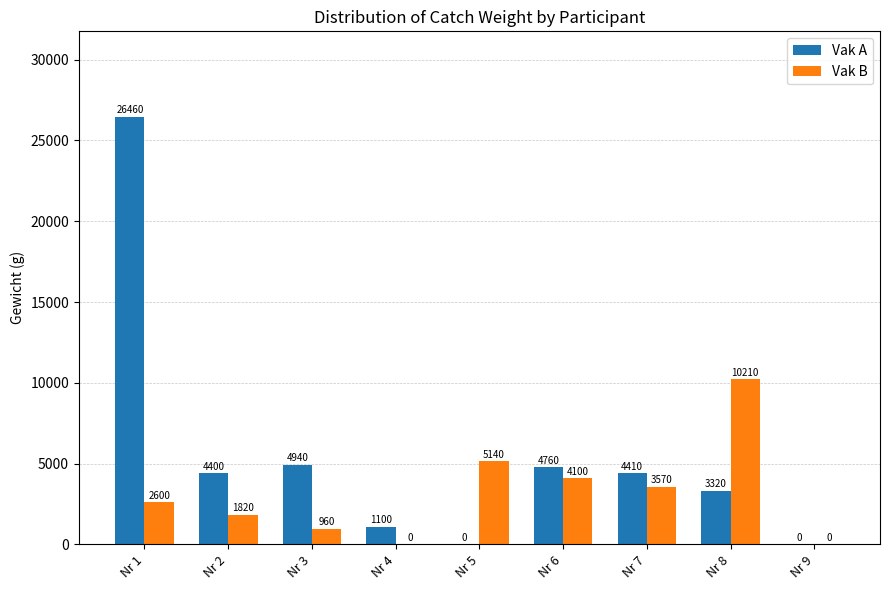

Reading right to left, transcribe all the data shown in this chart.

Vak A: Nr 9=0	Nr 8=3320	Nr 7=4410	Nr 6=4760	Nr 5=0	Nr 4=1100	Nr 3=4940	Nr 2=4400	Nr 1=26460
Vak B: Nr 9=0	Nr 8=10210	Nr 7=3570	Nr 6=4100	Nr 5=5140	Nr 4=0	Nr 3=960	Nr 2=1820	Nr 1=2600